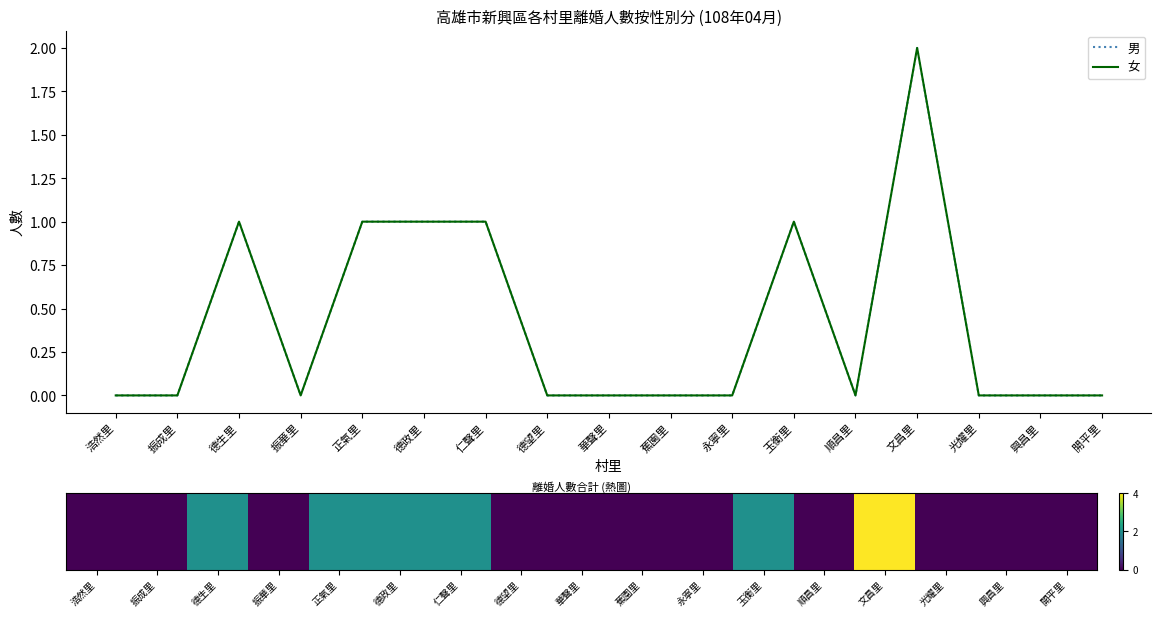

What is the label of the 8th point from the left?

德望里